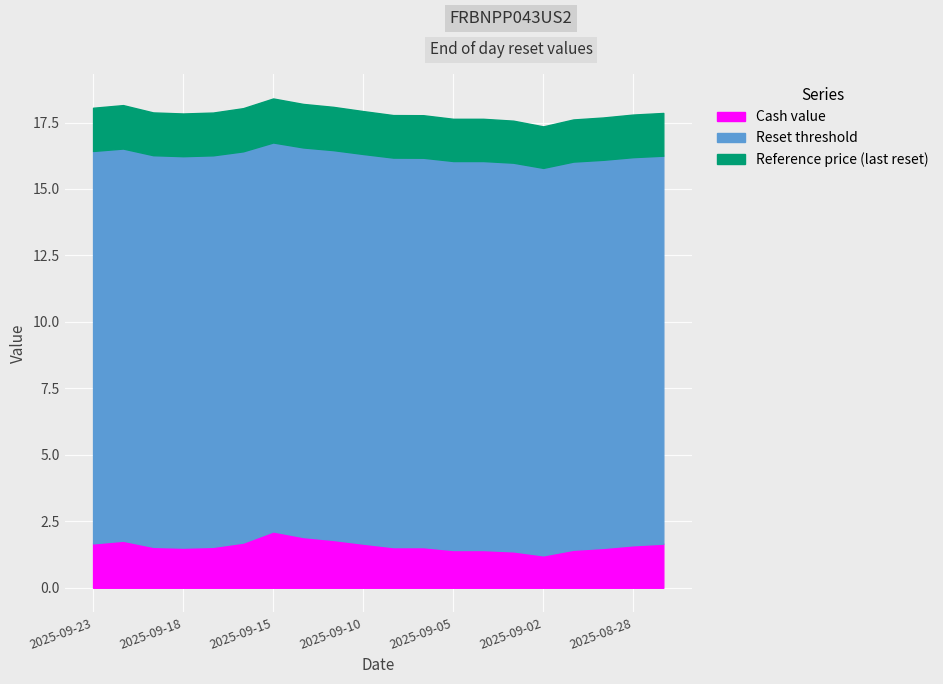

Reading left to right, what are all the values shown in this chart?

Cash value: 2025-09-23=1.7	2025-09-22=1.8	2025-09-19=1.5	2025-09-18=1.5	2025-09-17=1.5	2025-09-16=1.7	2025-09-15=2.1	2025-09-12=1.9	2025-09-11=1.8	2025-09-10=1.7	2025-09-09=1.5	2025-09-08=1.5	2025-09-05=1.4	2025-09-04=1.4	2025-09-03=1.4	2025-09-02=1.2	2025-09-01=1.4	2025-08-29=1.5	2025-08-28=1.6	2025-08-27=1.7
Reset threshold: 2025-09-23=16.4	2025-09-22=16.5	2025-09-19=16.3	2025-09-18=16.2	2025-09-17=16.3	2025-09-16=16.4	2025-09-15=16.7	2025-09-12=16.6	2025-09-11=16.5	2025-09-10=16.3	2025-09-09=16.2	2025-09-08=16.2	2025-09-05=16.1	2025-09-04=16.1	2025-09-03=16.0	2025-09-02=15.8	2025-09-01=16.0	2025-08-29=16.1	2025-08-28=16.2	2025-08-27=16.3
Reference price (last reset): 2025-09-23=18.1	2025-09-22=18.2	2025-09-19=17.9	2025-09-18=17.8	2025-09-17=17.9	2025-09-16=18.0	2025-09-15=18.4	2025-09-12=18.2	2025-09-11=18.1	2025-09-10=17.9	2025-09-09=17.8	2025-09-08=17.8	2025-09-05=17.6	2025-09-04=17.6	2025-09-03=17.6	2025-09-02=17.4	2025-09-01=17.6	2025-08-29=17.7	2025-08-28=17.8	2025-08-27=17.9